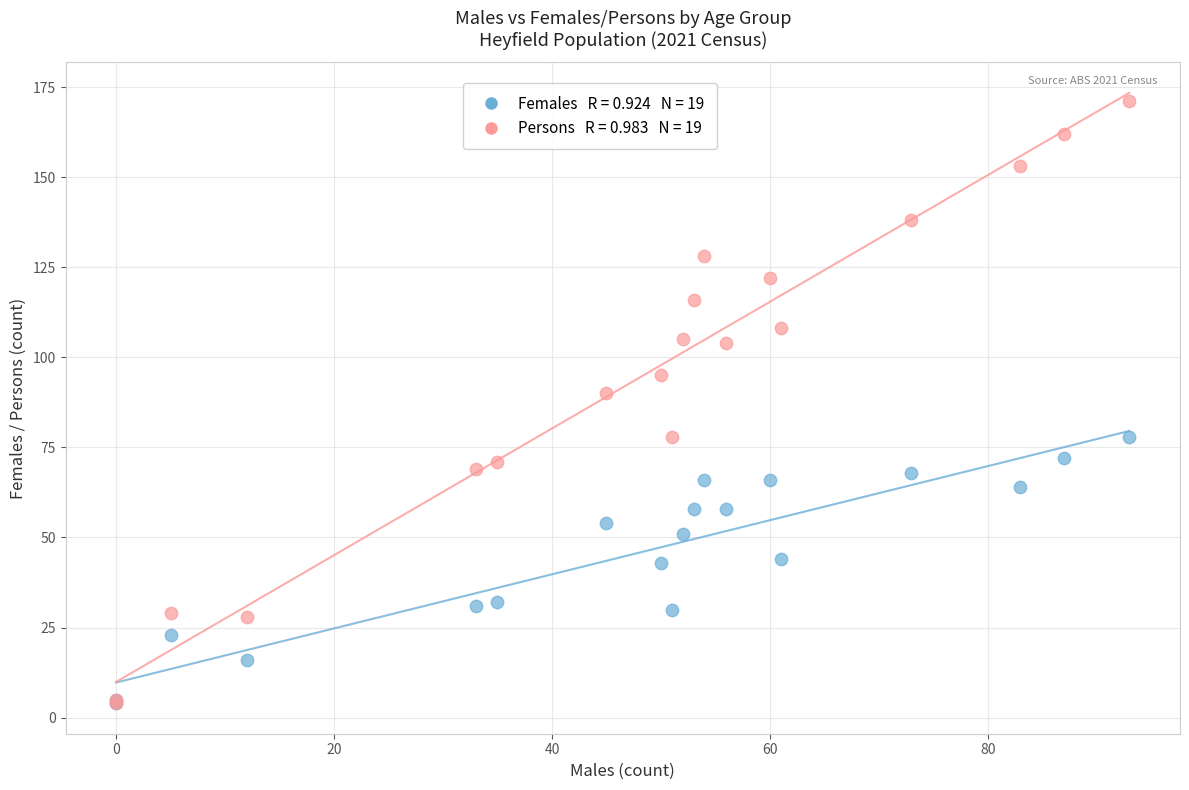

Across all series, what Y value is closest to 87?

90